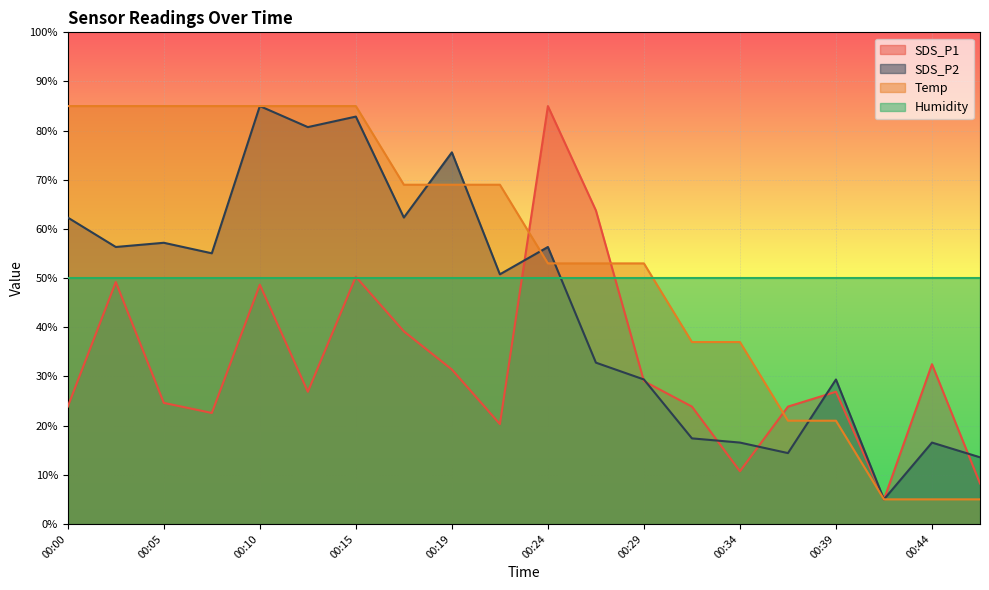

Rank the series by their average value, from lowest to highest.

SDS_P1, SDS_P2, Humidity, Temp